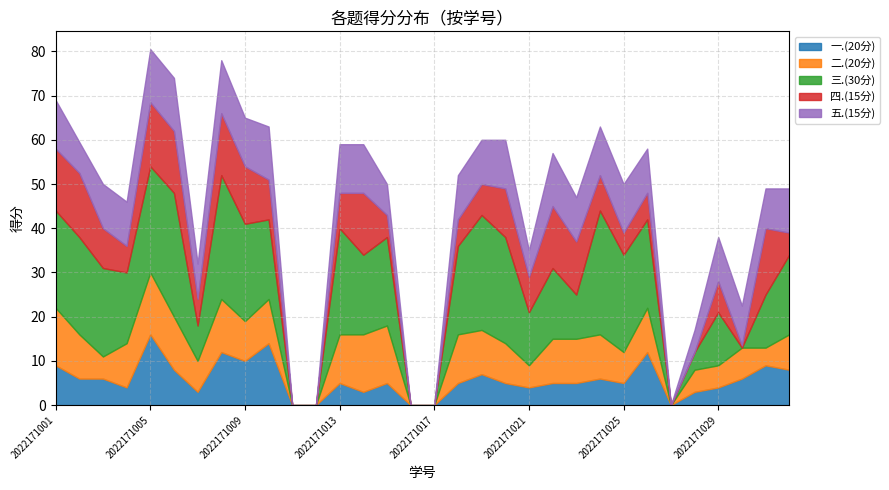

What is the value of the 二.(20分) point at the 14th from the left?

13.0